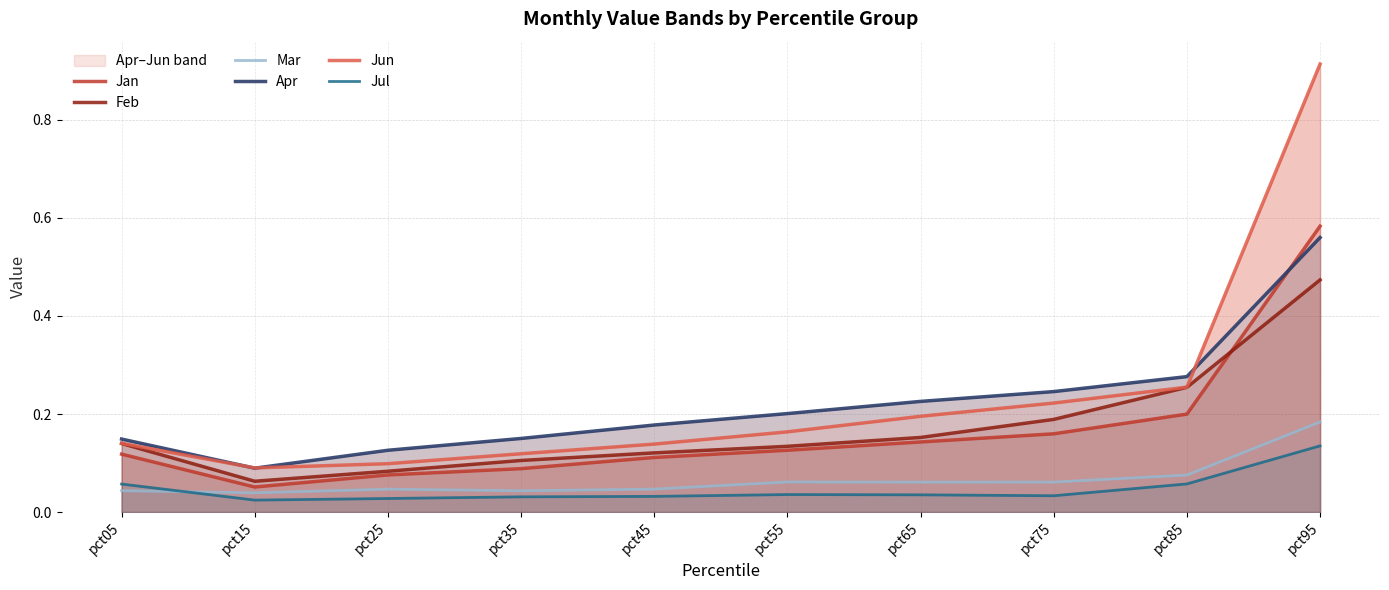

Does the chart have visible grid lines?

Yes